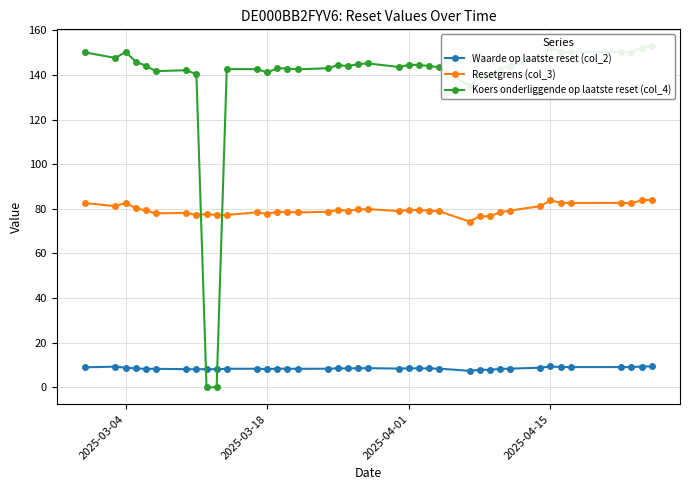

True or false: Waarde op laatste reset (col_2) and Resetgrens (col_3) intersect in this chart.

False